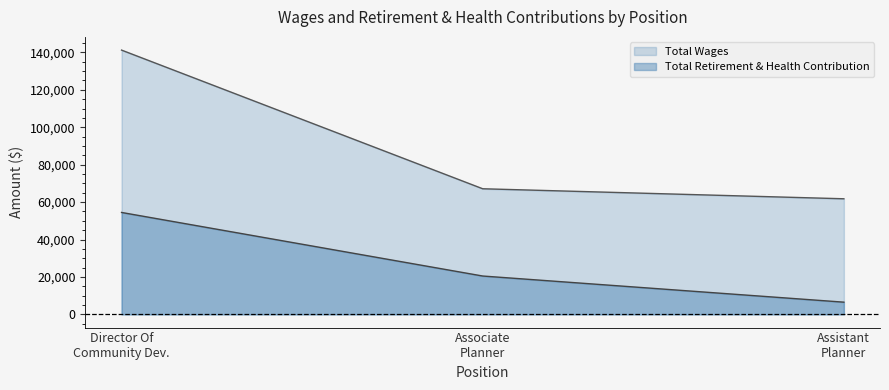

List the series in order of their peak value, lowest first.

Total Retirement & Health Contribution, Total Wages